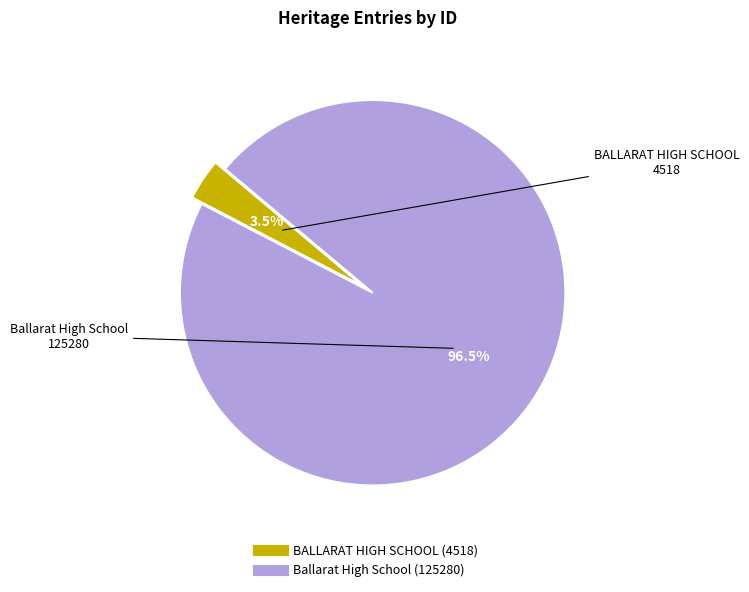

Is there a majority slice in this chart?

Yes